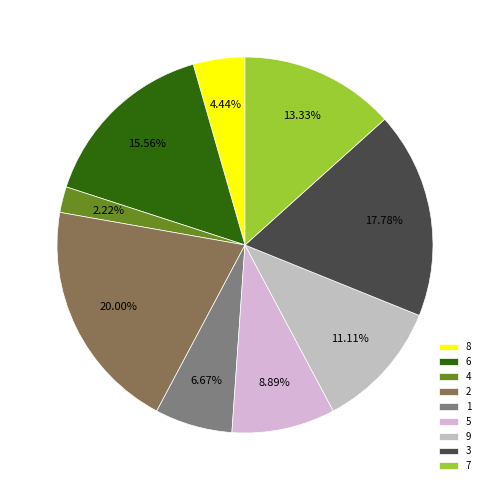

What is the ratio of the value at 6 to the value at 8?

3.5